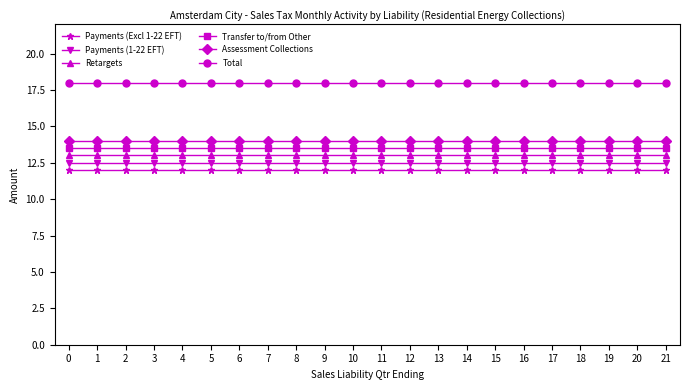

How many series are shown in this chart?

6